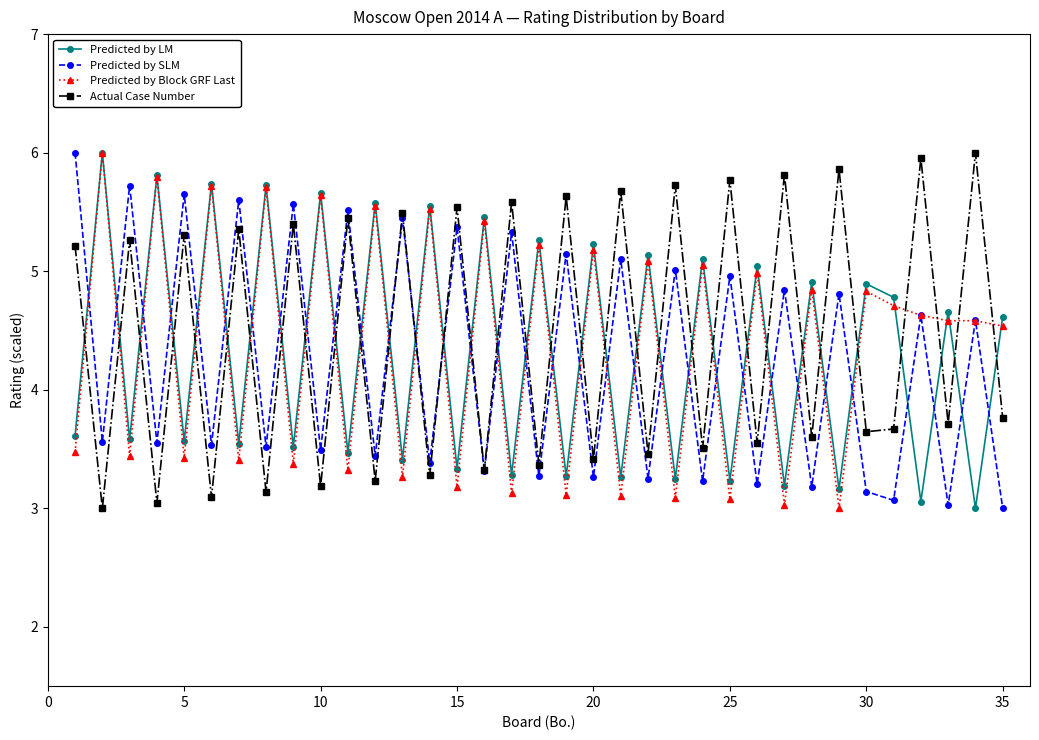

What is the lowest value of the Actual Case Number series?

3.0